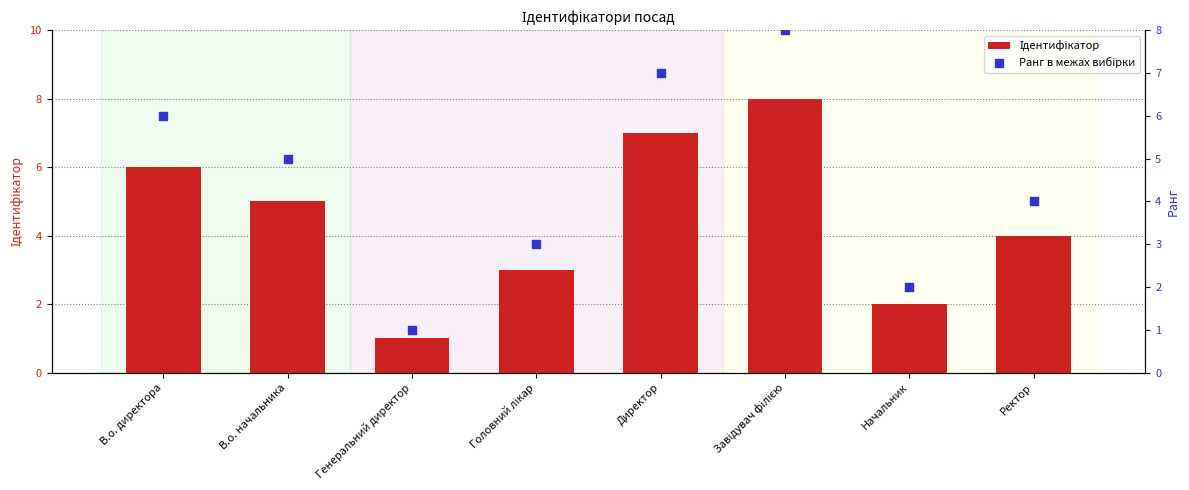

Which series has the largest Y range (max minus min)?

Ідентифікатор